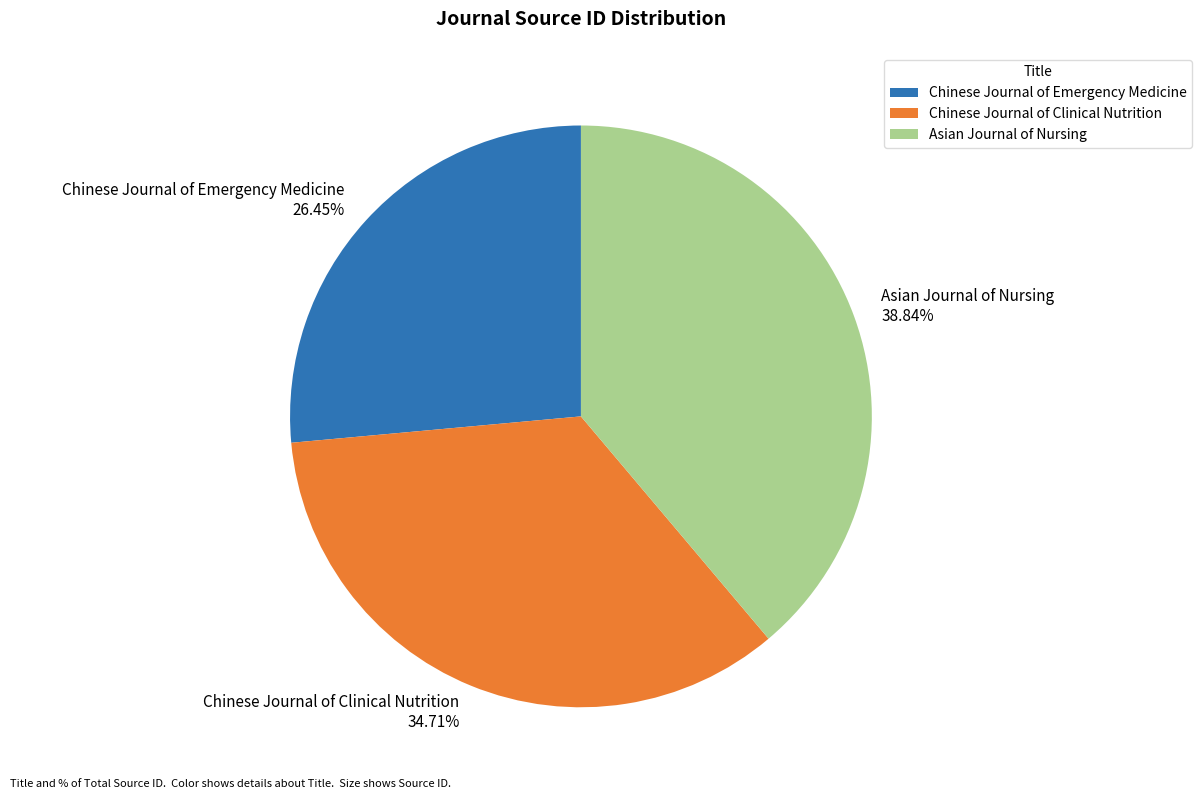

What is the total percentage of Chinese Journal of Emergency Medicine and Asian Journal of Nursing?

65.3%